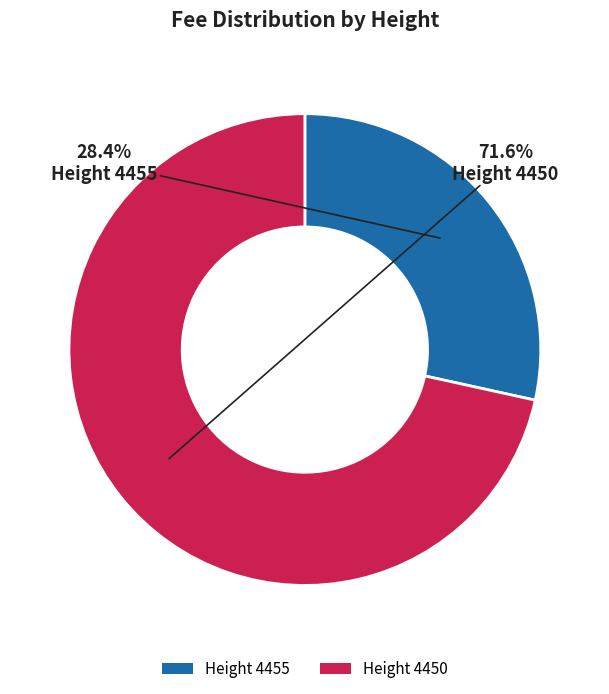

Which category has the biggest portion of the pie?

Height 4450